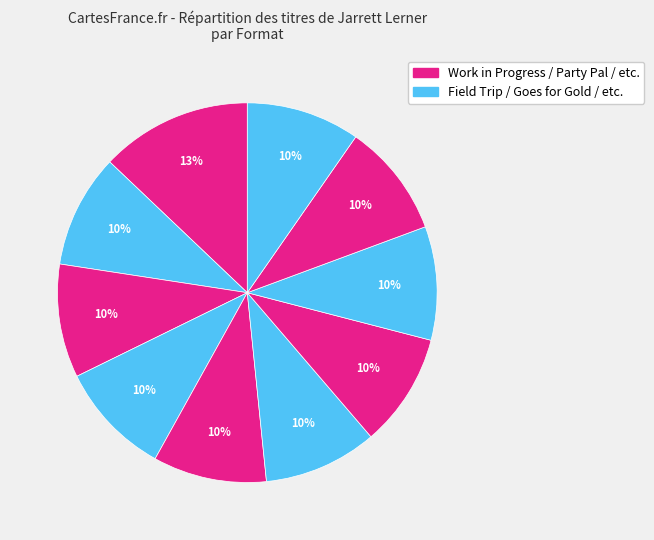

How many slices are in this pie chart?

10